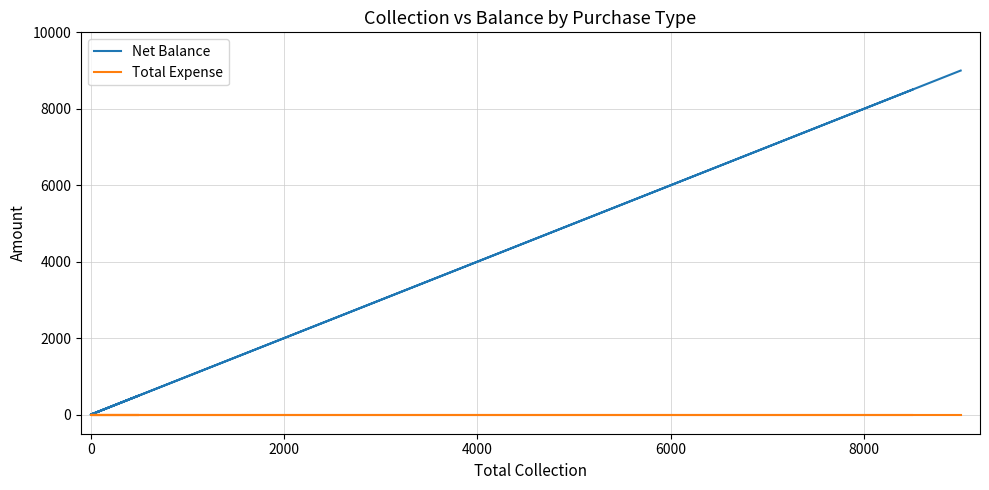

How many distinct data groups are displayed?

2